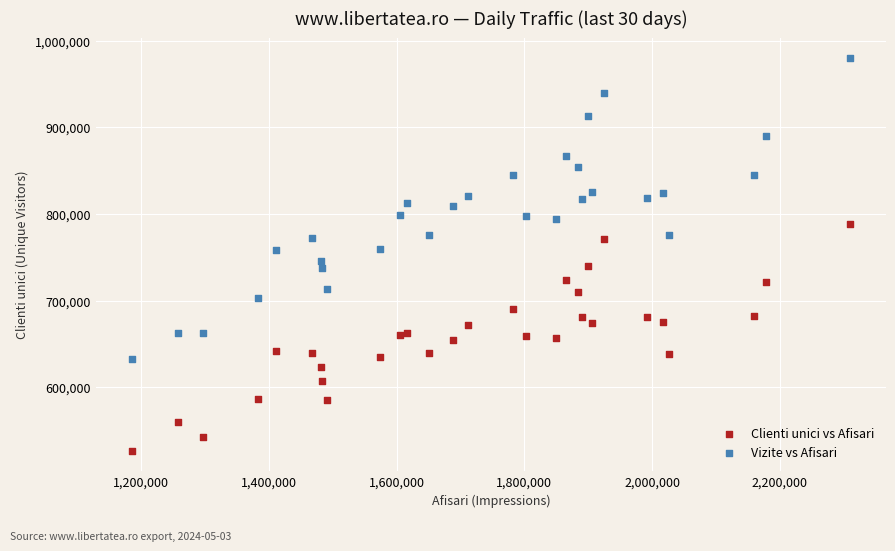

What are all the series names shown in the legend?

Clienti unici vs Afisari, Vizite vs Afisari